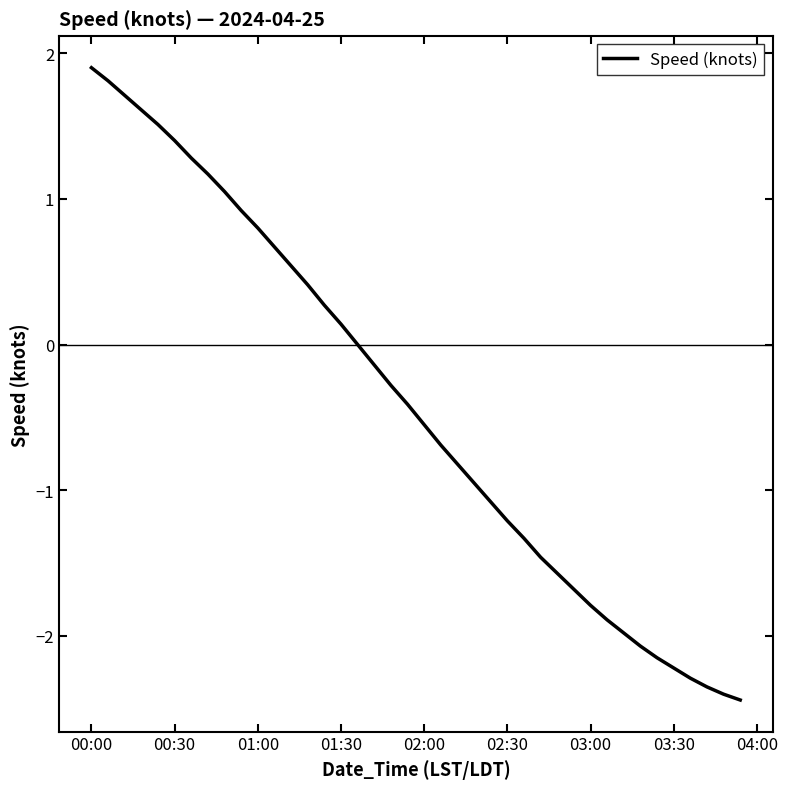

True or false: the data has more than 1 interior local peaks.

False